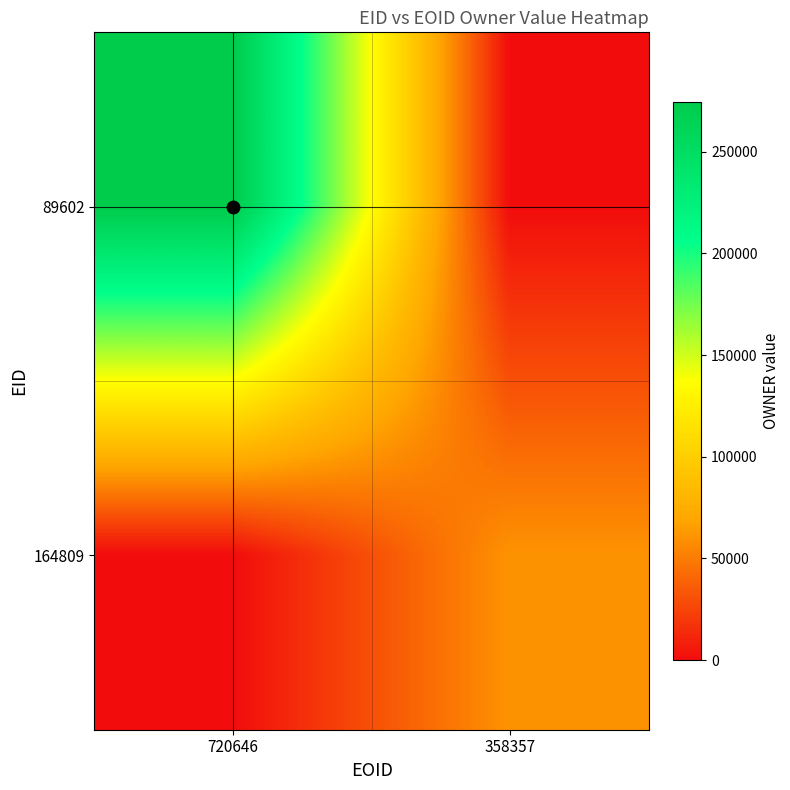

What is the difference between the highest and lowest values at 720646?

274472